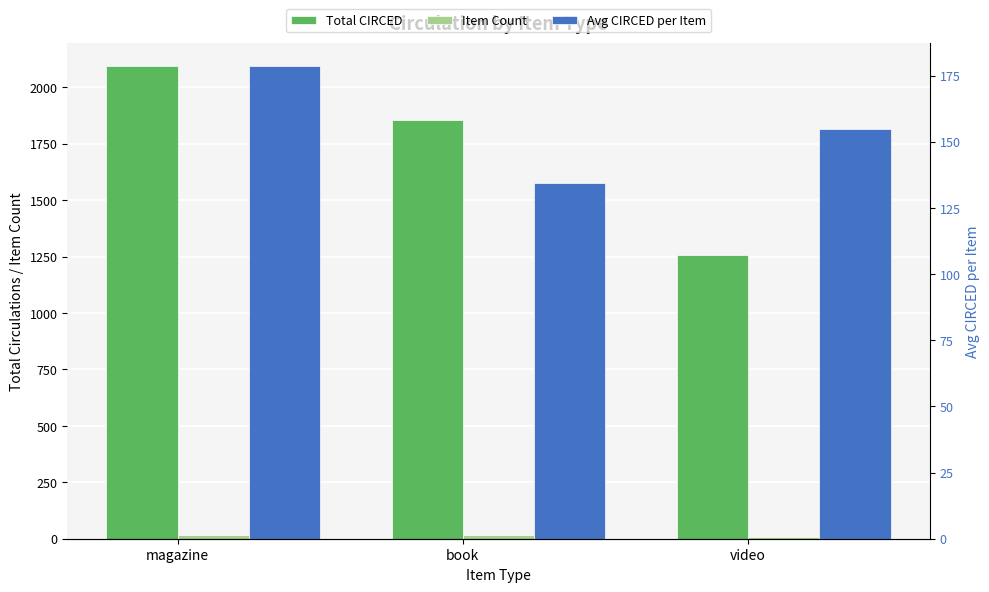

What is the average value of the Avg CIRCED per Item series?

156.0